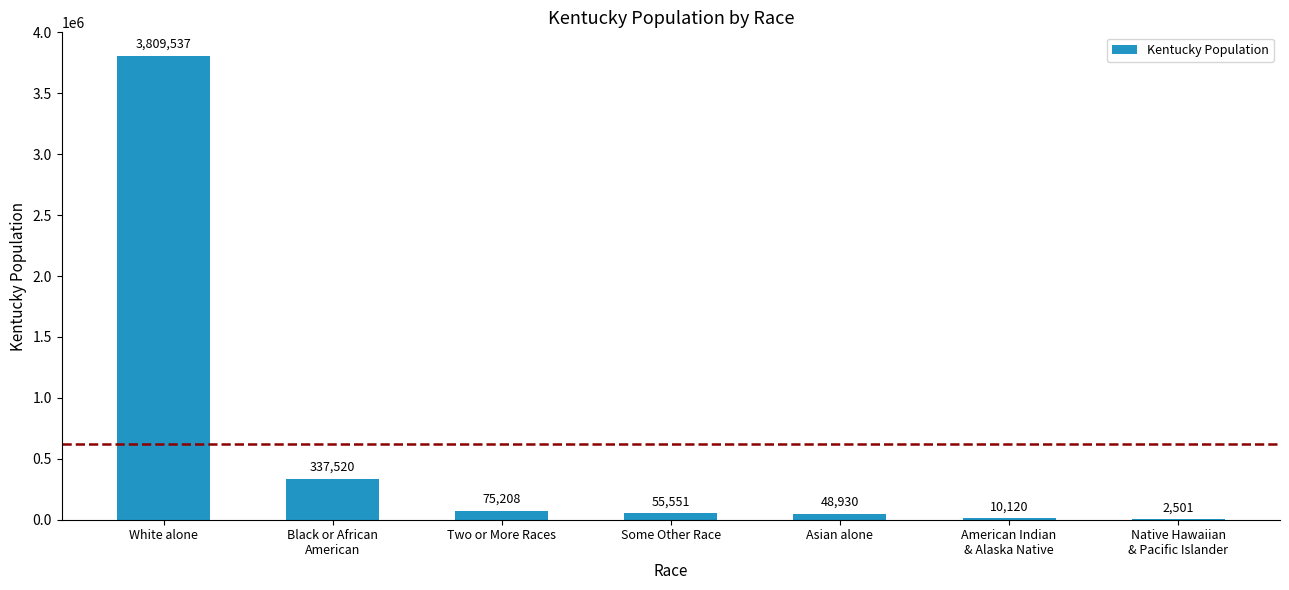

What is the maximum value shown in the chart?

3809537